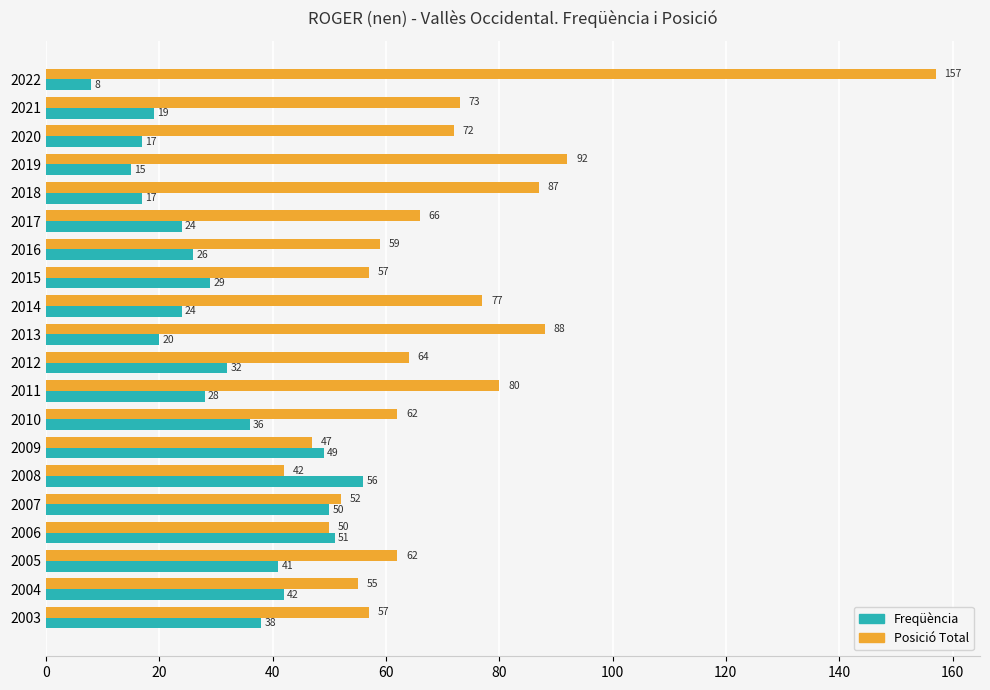

Where is Freqüència nearest to the value 32?

2012